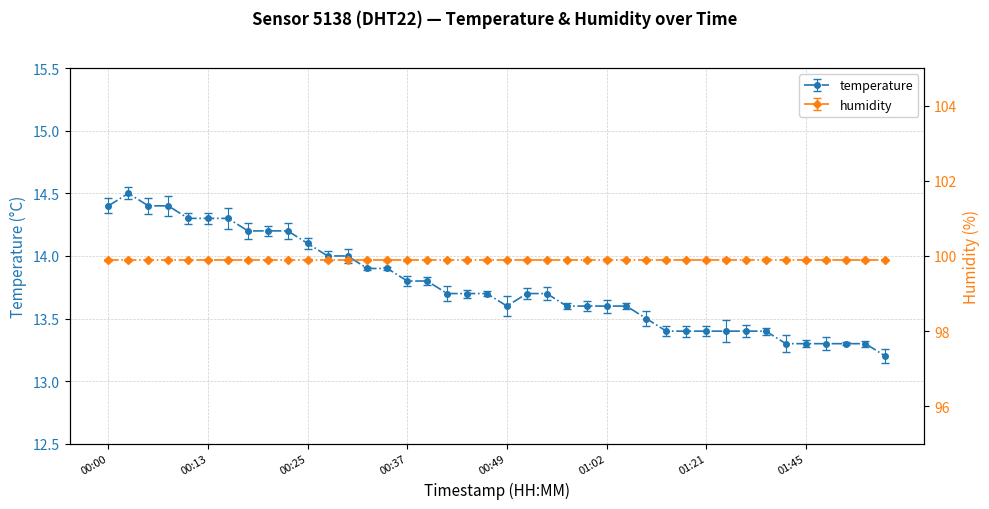

What is the difference between the values at 00:39 and 00:59?

0.2